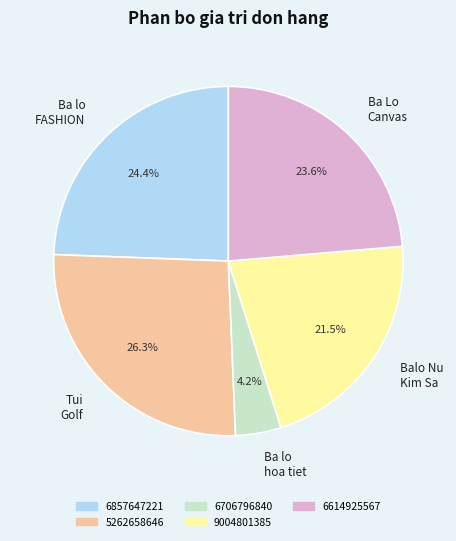

How many slices are in this pie chart?

5